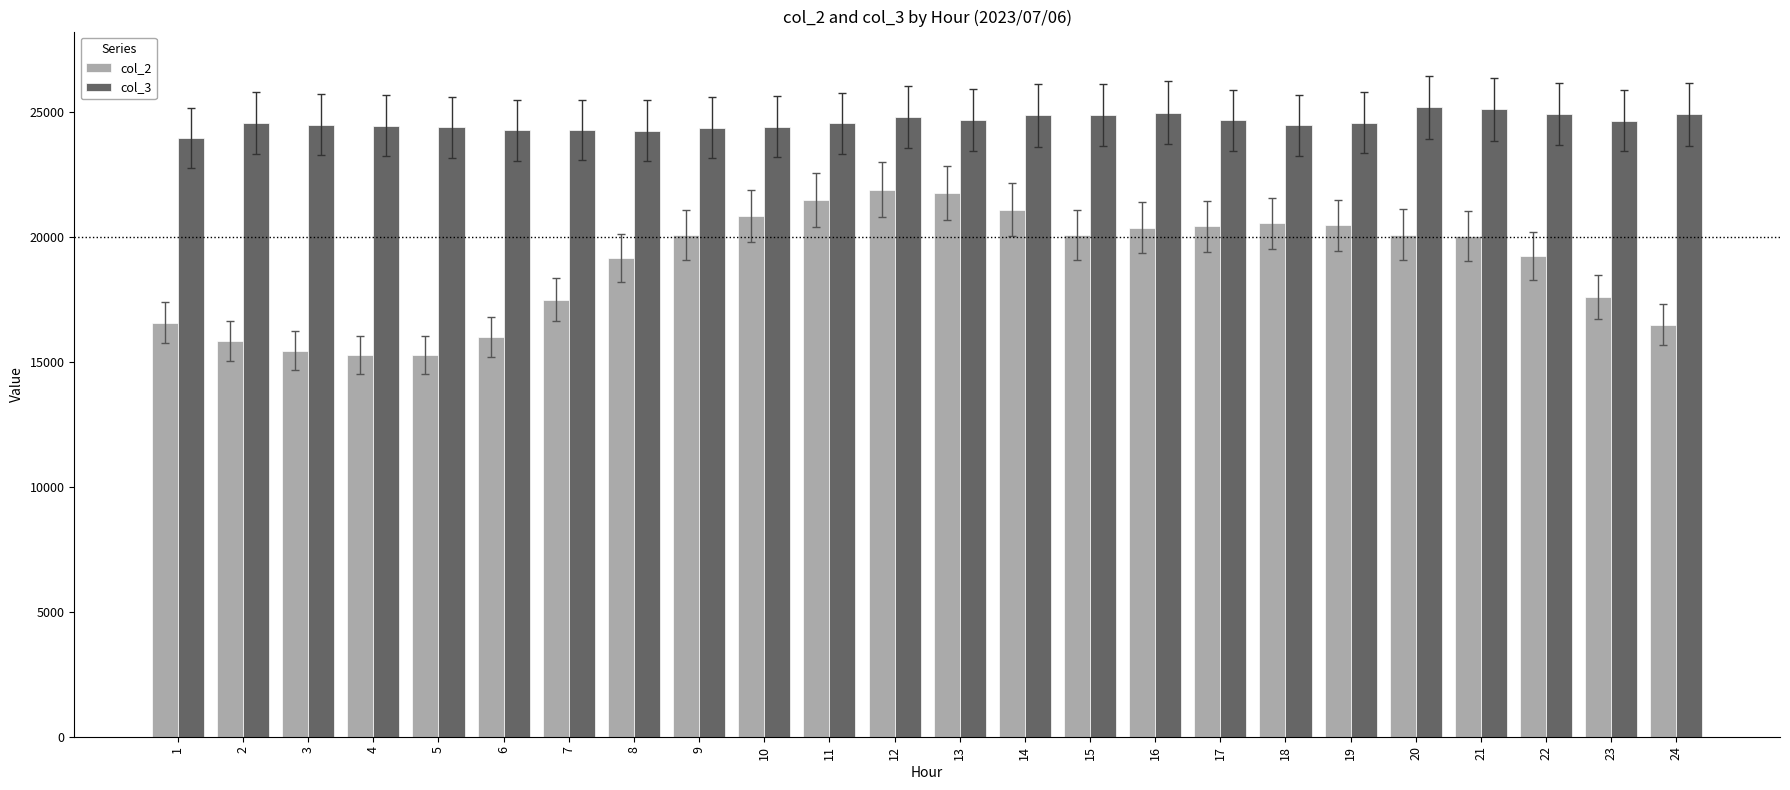

At how many categories does at least one series exceed 19322?

24